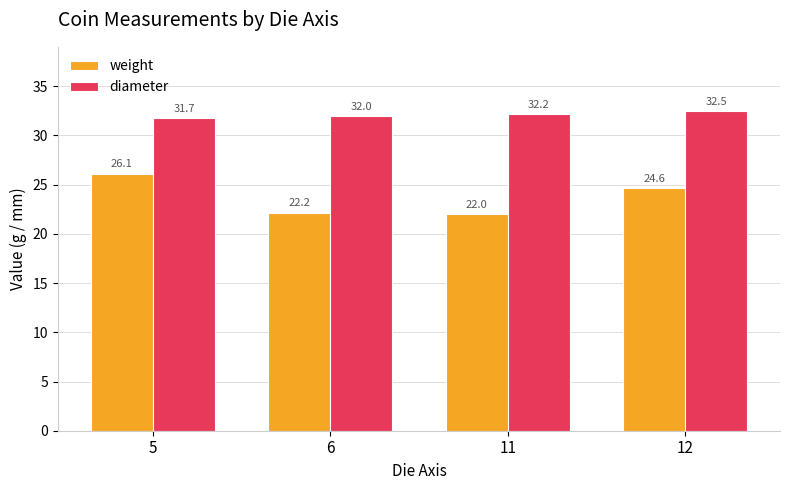

How many categories are shown in the chart?

4